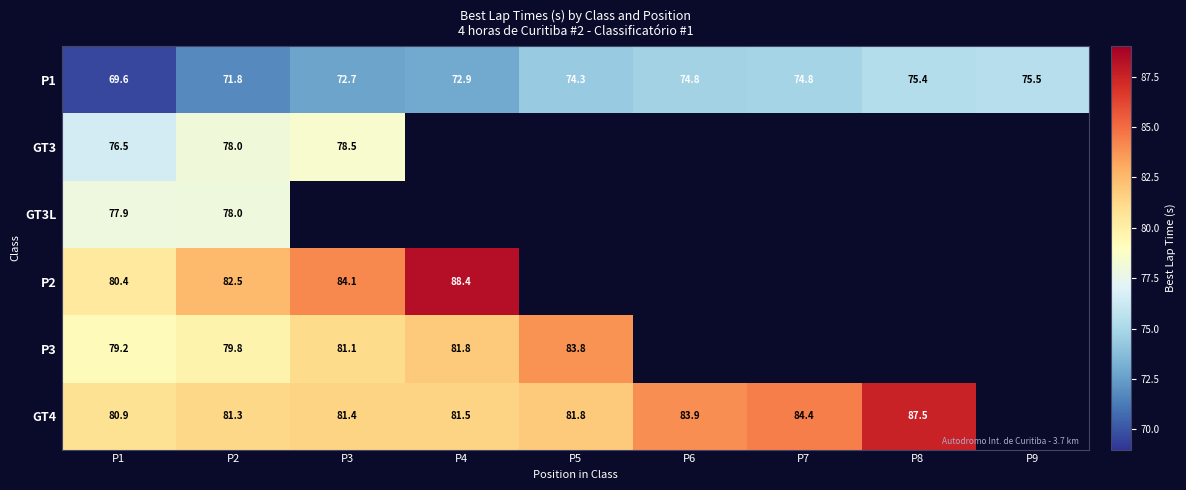

Between P1 and P7, which is larger?

P7